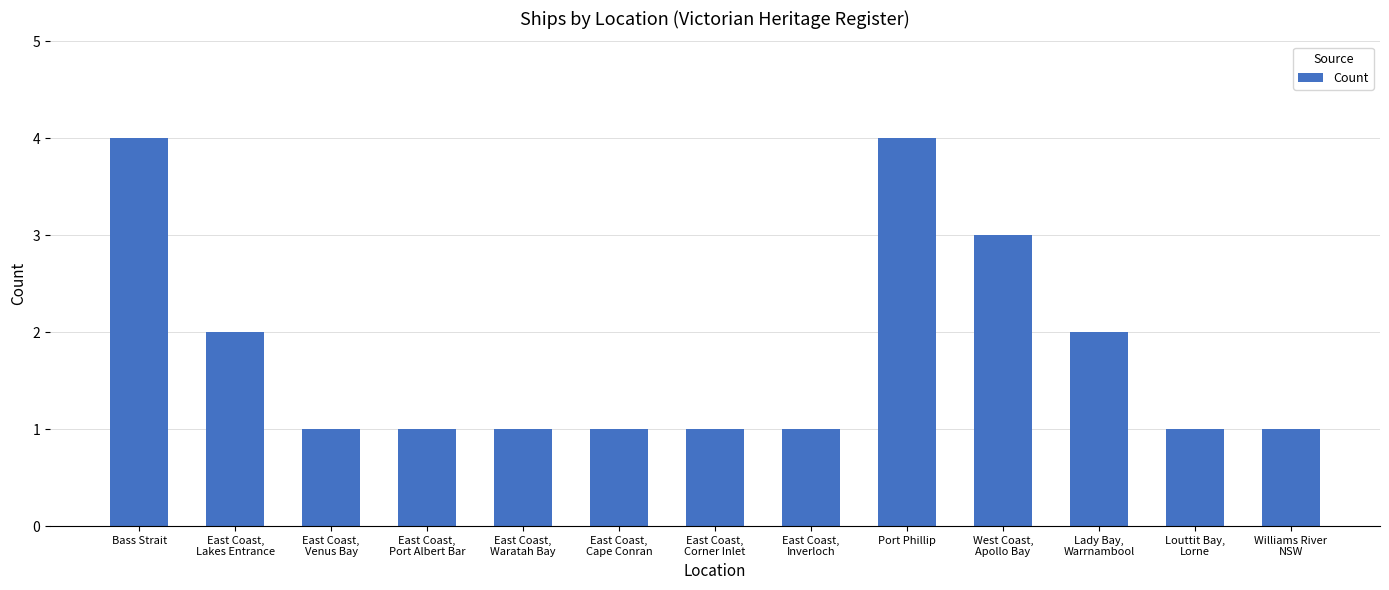

What is the maximum value shown in the chart?

4